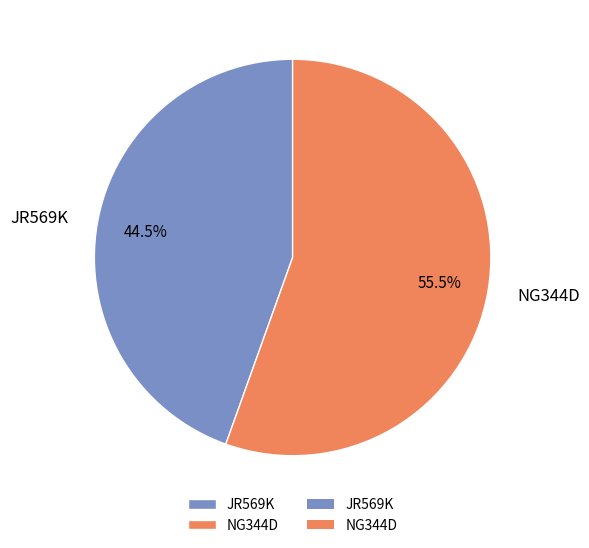

What portion of the pie excludes NG344D?

44.5%